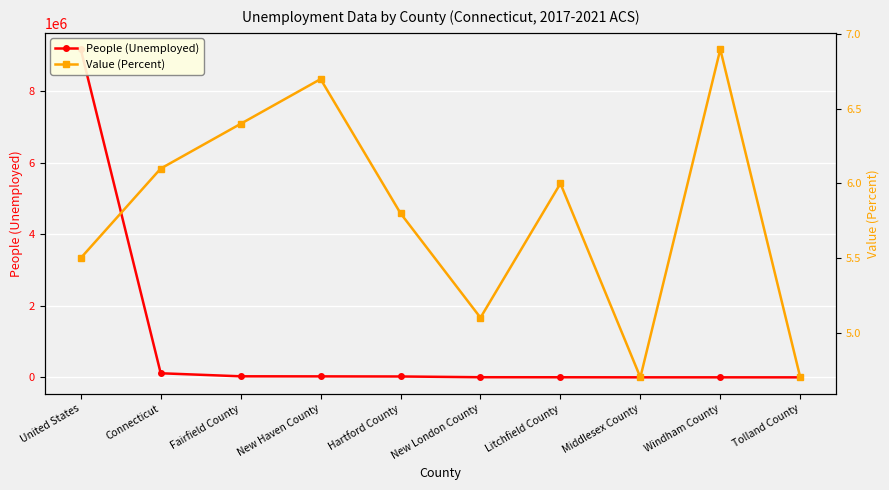

How many interior local valleys does the Value (Percent) series have?

2